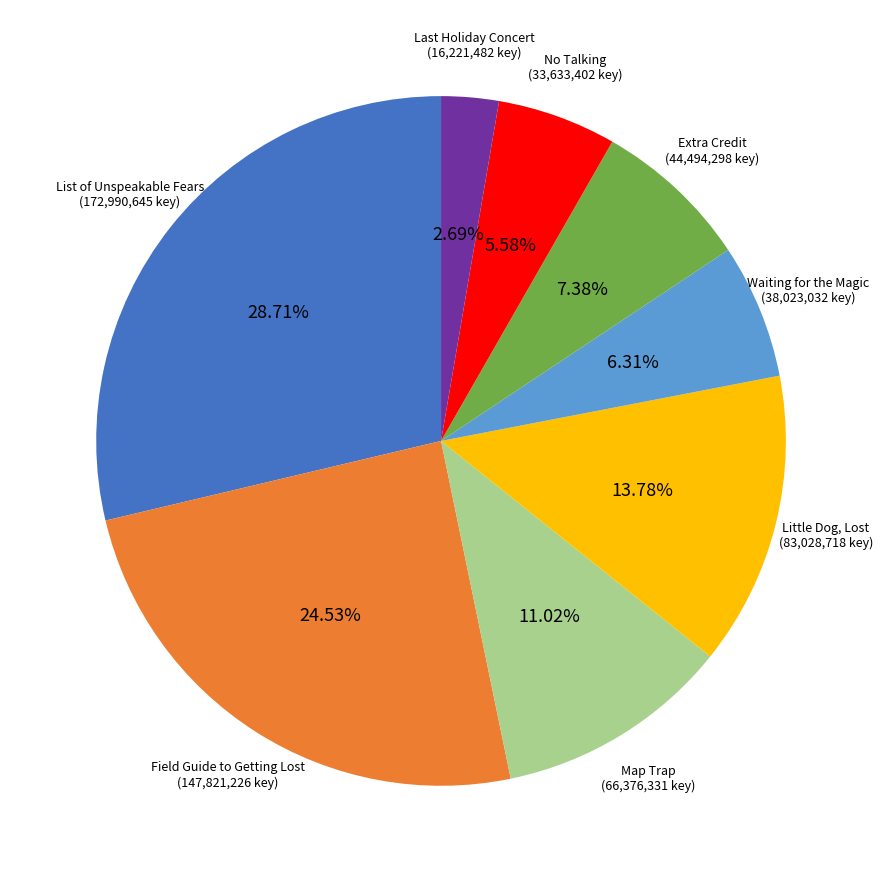

What is the smallest slice in the pie chart?

Last Holiday Concert